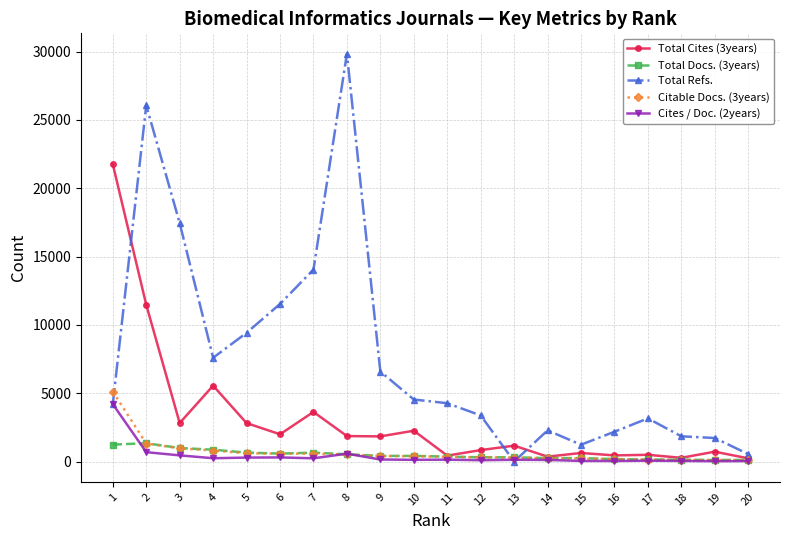

Between 2 and 15, which series saw the biggest shift?

Total Refs.